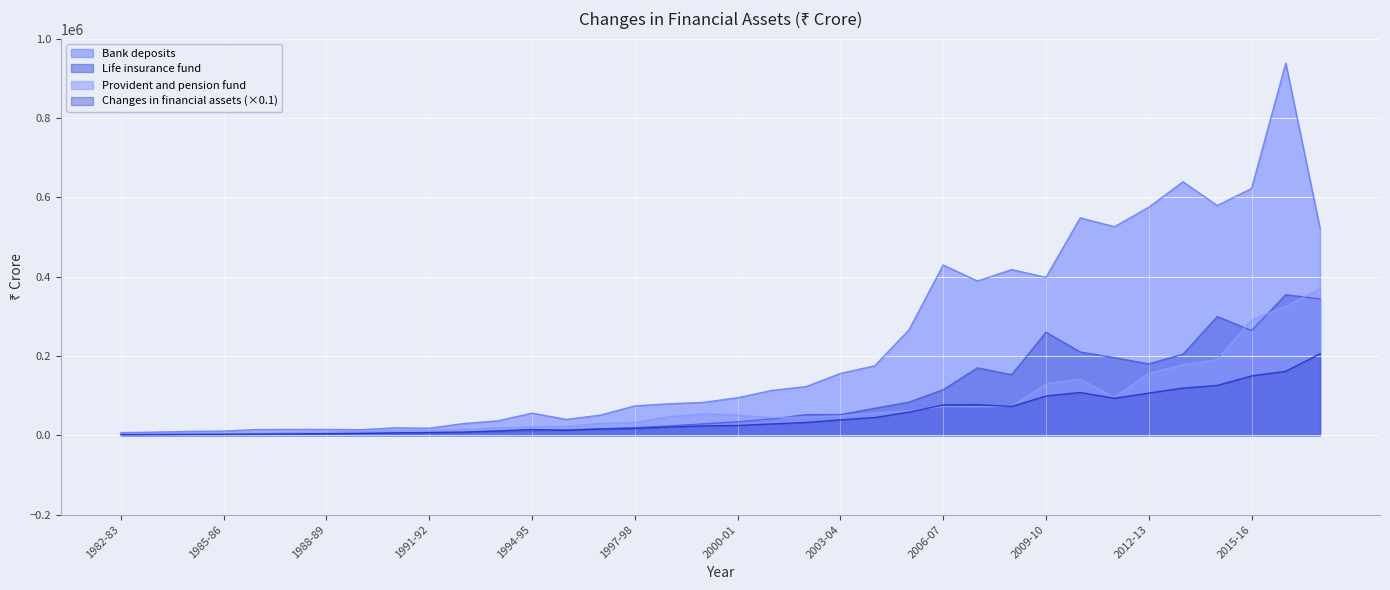

Reading right to left, transcribe all the data shown in this chart.

Bank deposits: 2017-18=521580.0	2016-17=938574.0	2015-16=622364.0	2014-15=579272.0	2013-14=639304.0	2012-13=575080.0	2011-12=525970.0	2010-11=548299.0	2009-10=398141.0	2008-09=417833.0	2007-08=389008.0	2006-07=429282.0	2005-06=265716.0	2004-05=175045.0	2003-04=155934.0	2002-03=122697.0	2001-02=113033.0	2000-01=94709.0	1999-00=82892.0	1998-99=79433.0	1997-98=74099.0	1996-97=50902.0	1995-96=39941.0	1994-95=55835.0	1993-94=36236.0	1992-93=29518.0	1991-92=17848.0	1990-91=18777.0	1989-90=13987.0	1988-89=14747.0	1987-88=14674.0	1986-87=14510.0	1985-86=10603.0	1984-85=9859.0	1983-84=7978.0	1982-83=6661.0
Life insurance fund: 2017-18=343989.0	2016-17=354321.0	2015-16=264177.0	2014-15=299322.0	2013-14=204469.0	2012-13=179949.0	2011-12=195673.0	2010-11=210102.0	2009-10=259821.0	2008-09=152861.0	2007-08=169848.0	2006-07=114851.0	2005-06=83494.0	2004-05=67986.0	2003-04=52240.0	2002-03=52009.0	2001-02=41237.0	2000-01=33861.0	1999-00=28644.0	1998-99=23428.0	1997-98=19410.0	1996-97=16121.0	1995-96=13894.0	1994-95=11370.0	1993-94=9548.0	1992-93=7114.0	1991-92=7003.0	1990-91=5599.0	1989-90=4415.0	1988-89=3423.0	1987-88=2589.0	1986-87=2159.0	1985-86=1779.0	1984-85=1556.0	1983-84=1376.0	1982-83=1235.0
Provident and pension fund: 2017-18=369403.0	2016-17=325539.0	2015-16=290729.0	2014-15=190883.0	2013-14=177841.0	2012-13=156479.0	2011-12=95680.0	2010-11=141139.0	2009-10=129849.0	2008-09=73398.0	2007-08=71544.0	2006-07=72503.0	2005-06=61950.0	2004-05=55794.0	2003-04=48952.0	2002-03=45946.0	2001-02=44223.0	2000-01=50863.0	1999-00=53907.0	1998-99=46408.0	1997-98=32267.0	1996-97=30390.0	1995-96=22343.0	1994-95=21414.0	1993-94=18323.0	1992-93=14814.0	1991-92=12501.0	1990-91=11155.0	1989-90=9508.0	1988-89=7552.0	1987-88=6509.0	1986-87=5055.0	1985-86=4188.0	1984-85=3759.0	1983-84=3052.0	1982-83=2865.0
Changes in financial assets: 2017-18=205640.5	2016-17=161467.7	2015-16=149623.2	2014-15=125724.7	2013-14=119077.0	2012-13=106404.1	2011-12=93272.9	2010-11=107986.7	2009-10=98979.8	2008-09=72688.9	2007-08=77238.5	2006-07=76467.1	2005-06=58419.2	2004-05=44716.5	2003-04=38947.3	2002-03=32337.2	2001-02=28603.4	2000-01=24747.5	1999-00=23621.3	1998-99=20710.3	1997-98=17174.0	1996-97=15851.9	1995-96=12433.7	1994-95=14550.1	1993-94=10961.8	1992-93=8035.4	1991-92=6804.5	1990-91=5890.8	1989-90=4823.3	1988-89=3995.8	1987-88=3610.6	1986-87=3184.9	1985-86=2556.2	1984-85=2354.9	1983-84=1879.0	1982-83=1609.7